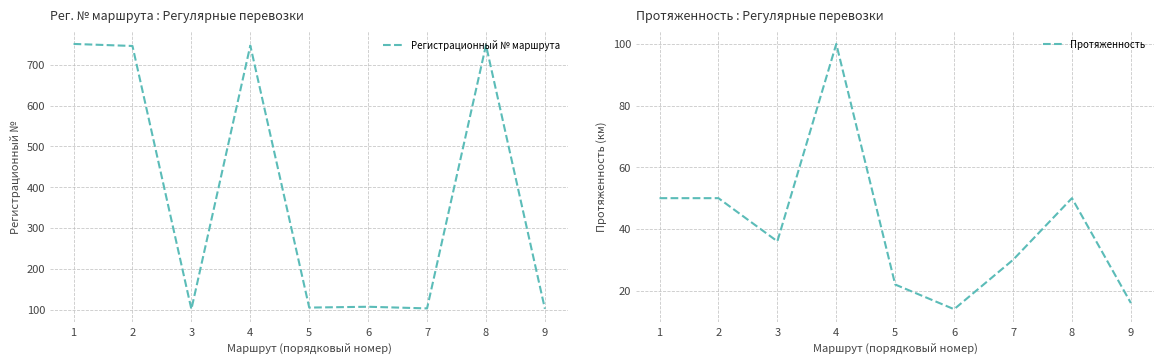

Which has a higher value, 4 or 2?

4